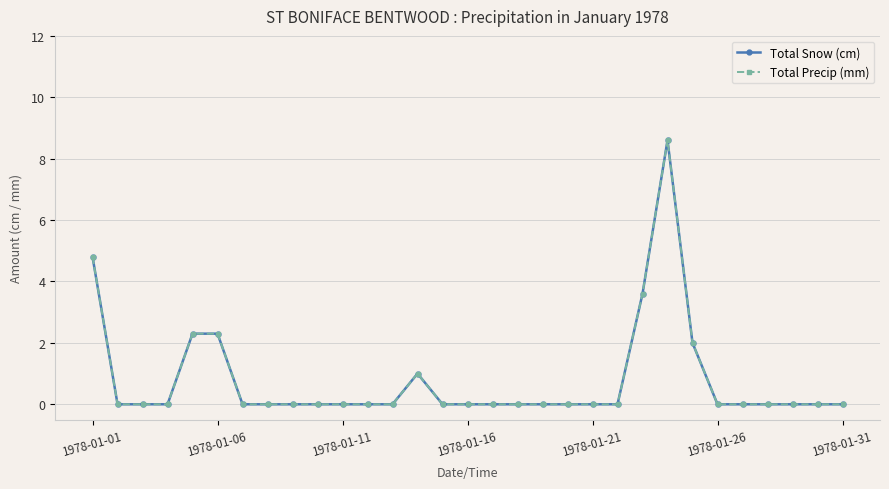

Does the chart have visible grid lines?

Yes